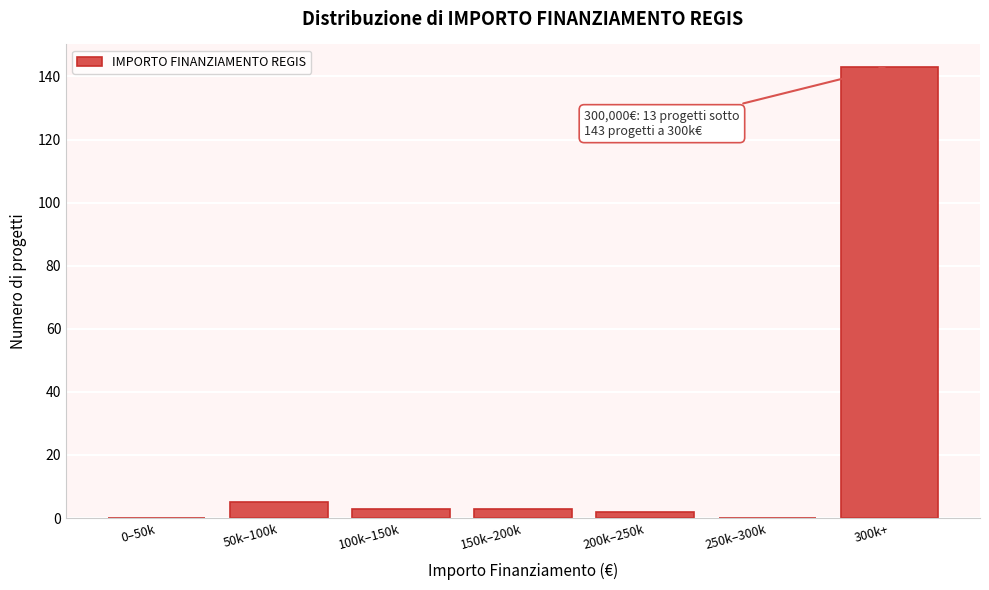

Reading left to right, what are all the values shown in this chart?

0–50k=0	50k–100k=5	100k–150k=3	150k–200k=3	200k–250k=2	250k–300k=0	300k+=143